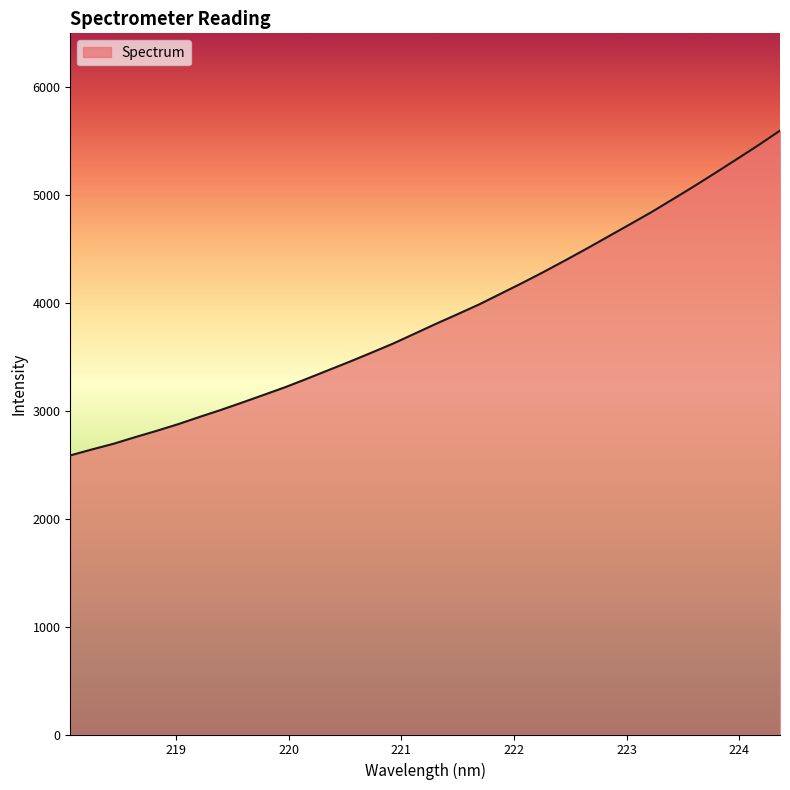

What is the smallest value displayed?

2587.2